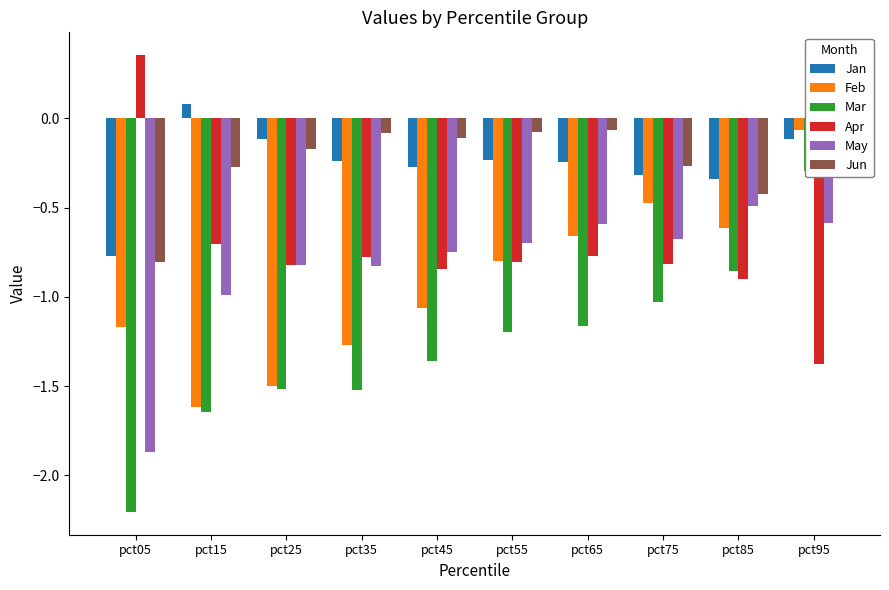

What is the difference between the Jun values at pct75 and pct25?

0.1